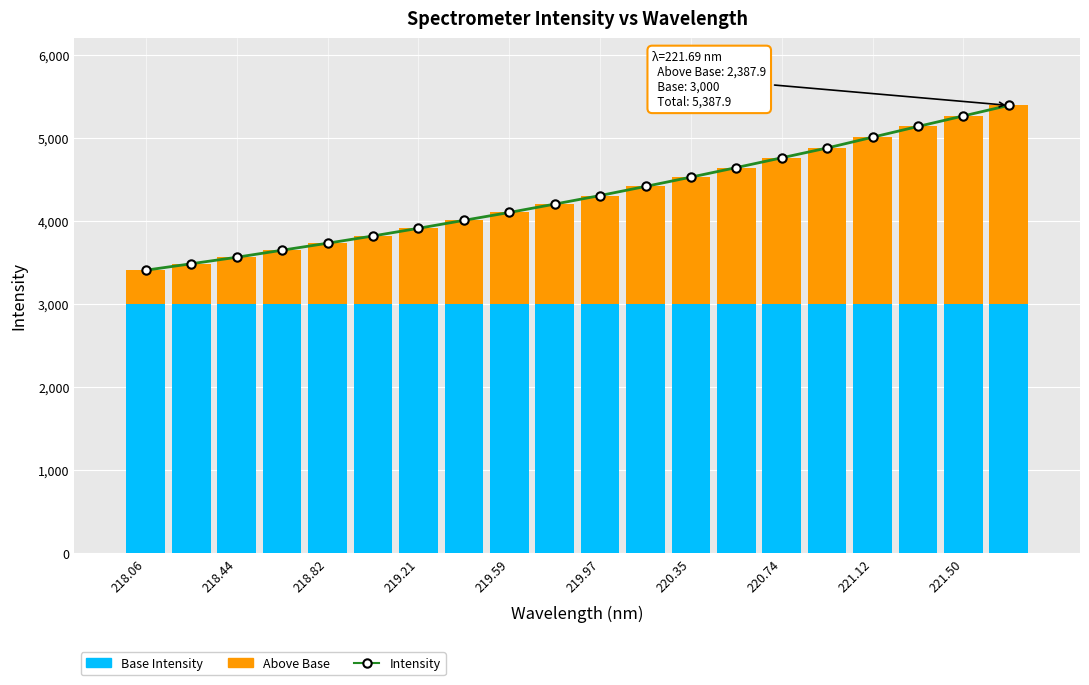

At how many categories does at least one series exceed 2549?

20